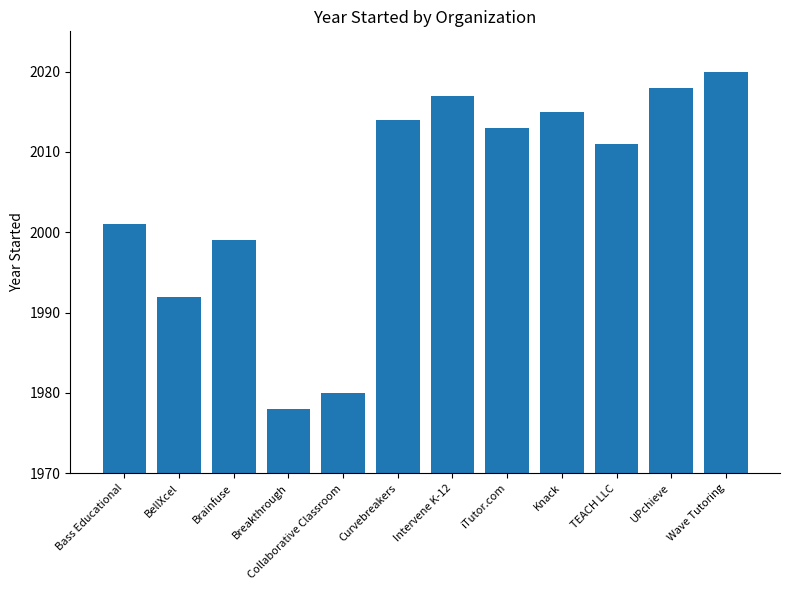

The value at Brainfuse is 1301. True or false?

False